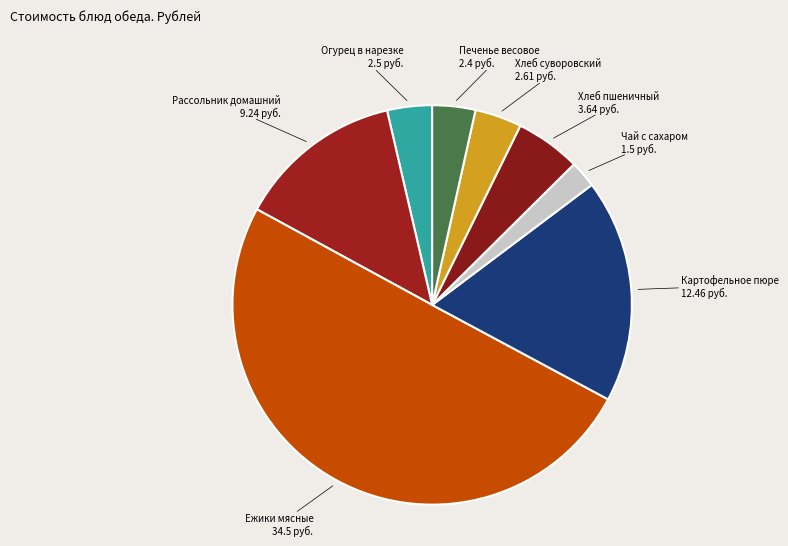

Does Печенье весовое represent more than half of the total?

No